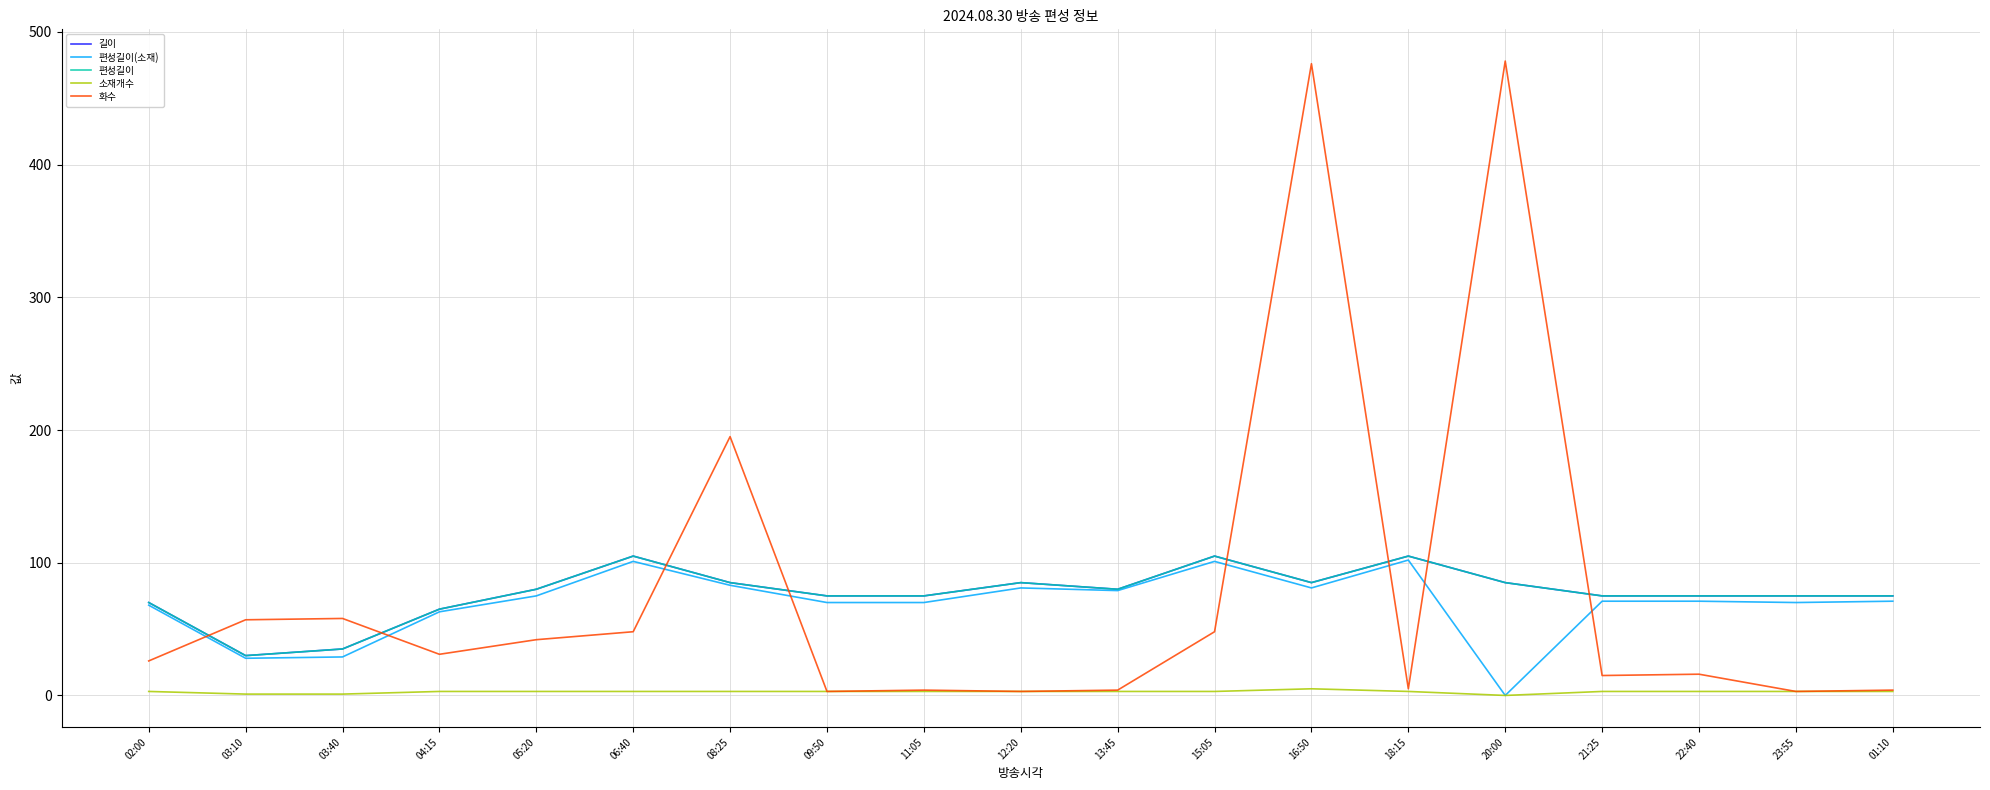

Does the chart have visible grid lines?

Yes